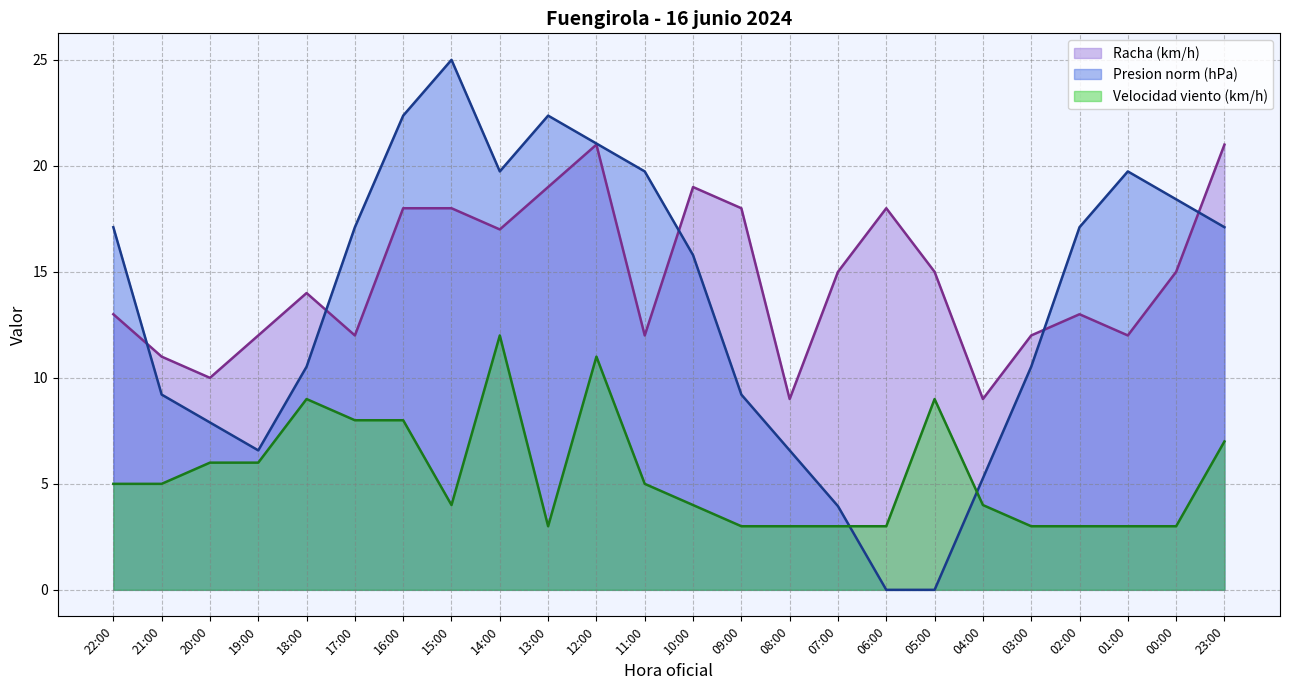

At how many categories does at least one series exceed 22?

3